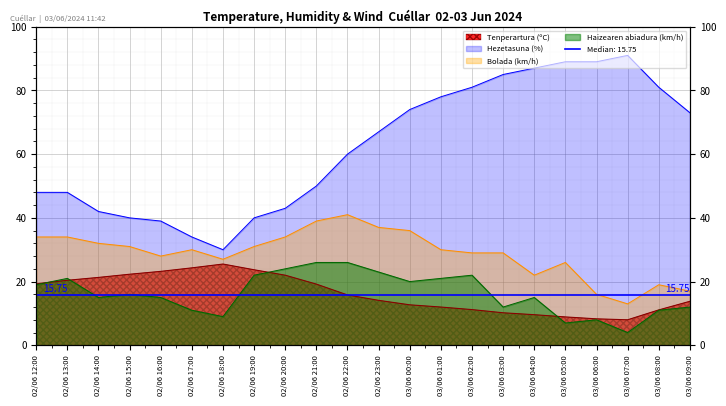

Which series changed the most between 02/06 12:00 and 02/06 13:00?

Haizearen abiadura (km/h)